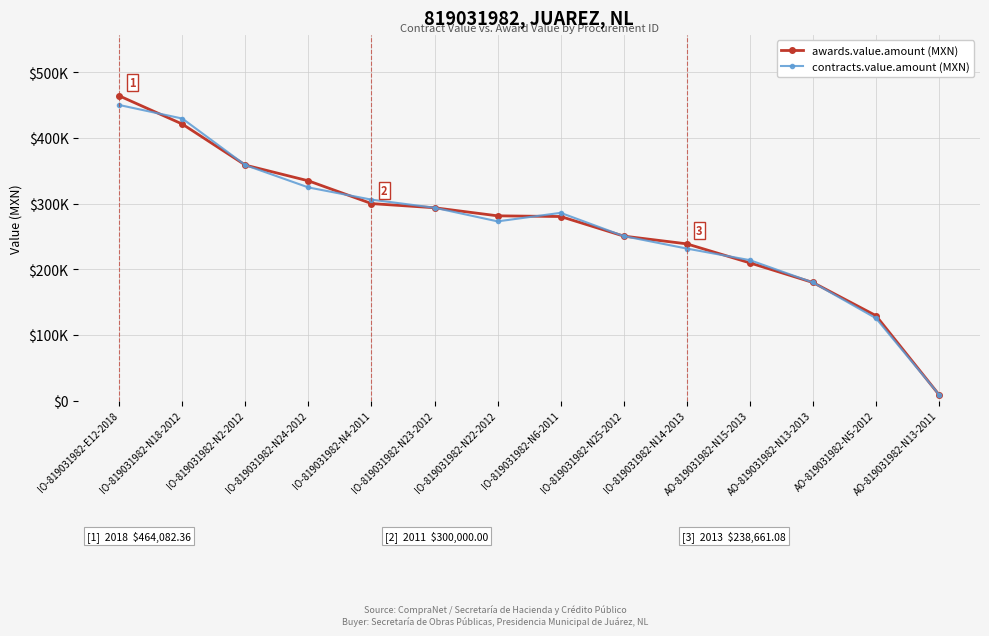

Reading right to left, transcribe all the data shown in this chart.

awards.value.amount: AO-819031982-N13-2011=8900.0	AO-819031982-N5-2012=129301.7	AO-819031982-N13-2013=179812.8	AO-819031982-N15-2013=209663.6	IO-819031982-N14-2013=238661.1	IO-819031982-N25-2012=250484.7	IO-819031982-N6-2011=280298.3	IO-819031982-N22-2012=281345.2	IO-819031982-N23-2012=293659.8	IO-819031982-N4-2011=300000.0	IO-819031982-N24-2012=334650.6	IO-819031982-N2-2012=358600.2	IO-819031982-N18-2012=421099.6	IO-819031982-E12-2018=464082.4
contracts.value.amount: AO-819031982-N13-2011=9078.0	AO-819031982-N5-2012=125422.7	AO-819031982-N13-2013=179812.8	AO-819031982-N15-2013=213856.9	IO-819031982-N14-2013=231501.2	IO-819031982-N25-2012=250484.7	IO-819031982-N6-2011=285904.2	IO-819031982-N22-2012=272904.9	IO-819031982-N23-2012=293659.8	IO-819031982-N4-2011=306000.0	IO-819031982-N24-2012=324611.1	IO-819031982-N2-2012=358600.2	IO-819031982-N18-2012=429521.6	IO-819031982-E12-2018=450159.9